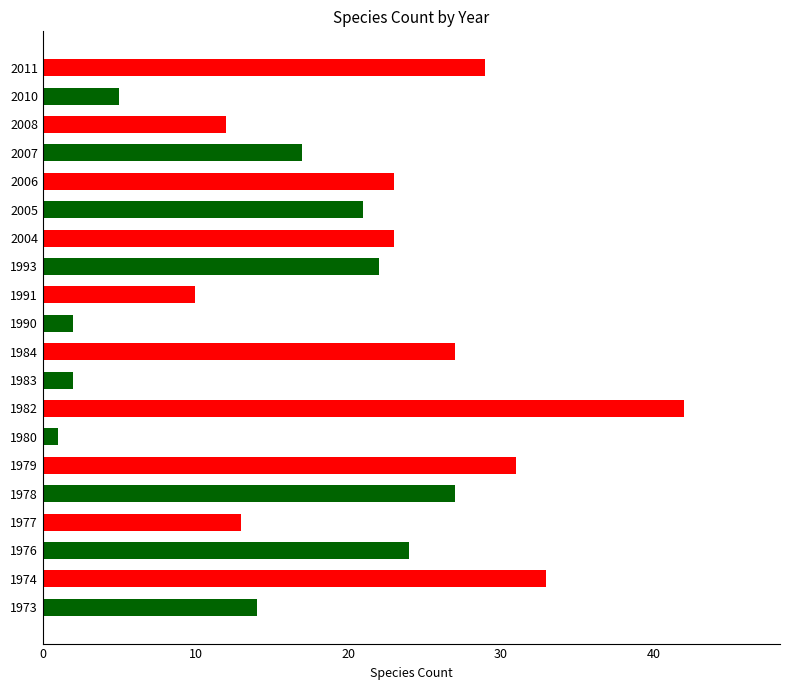

True or false: the data shows 22 at 1993.

True